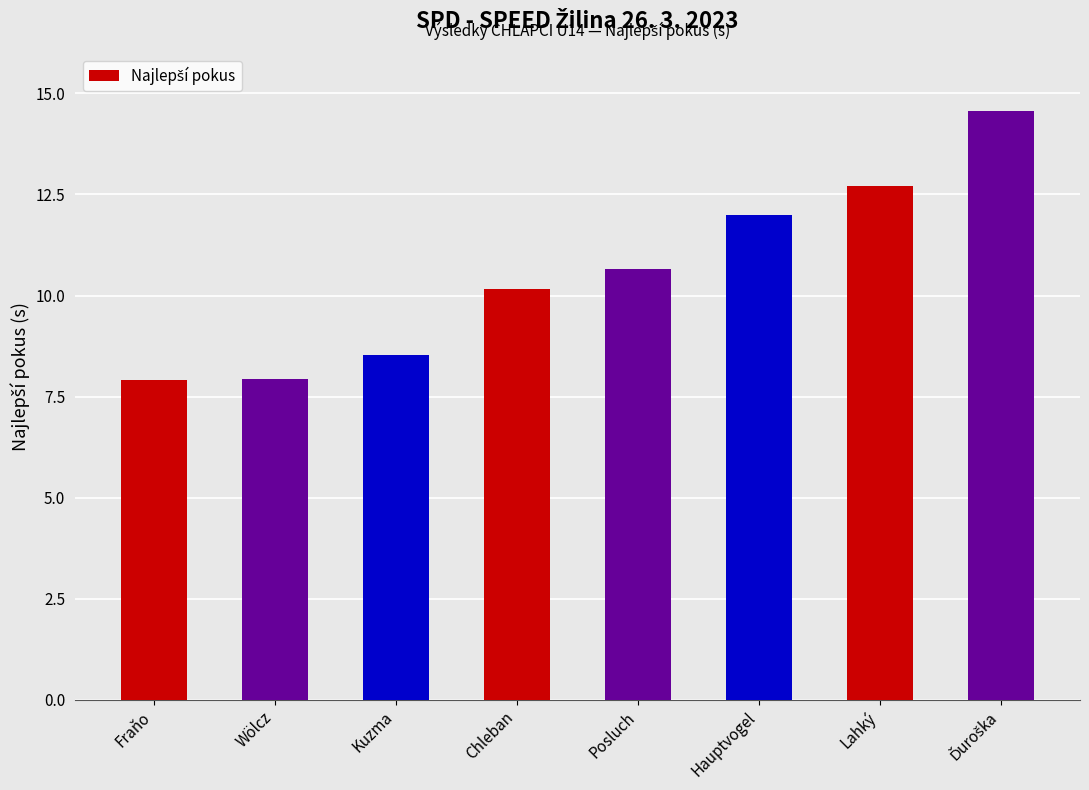

What is the change in value from Fraňo to Kuzma?

+0.6